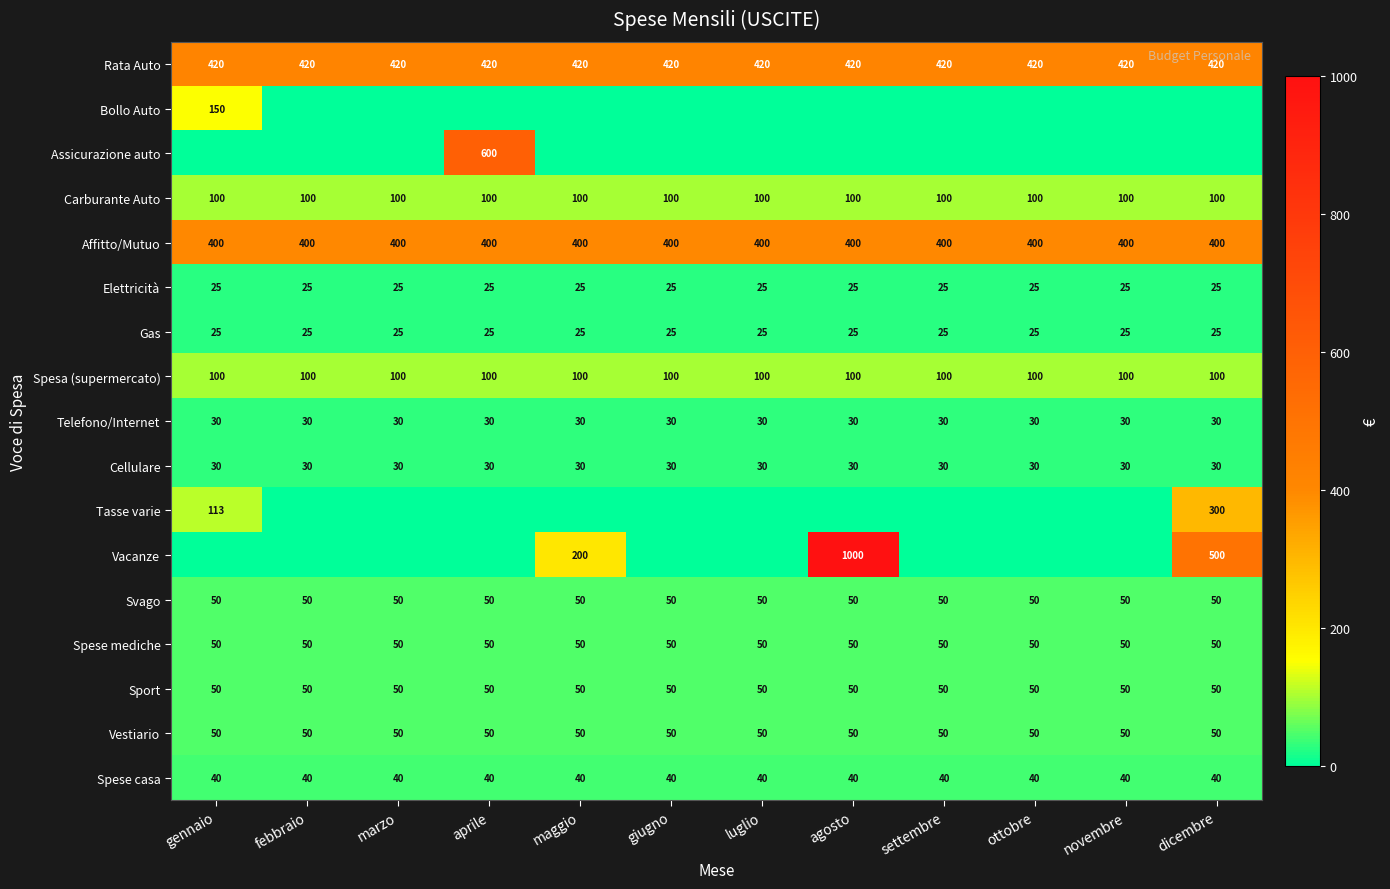

What is the total value across all series at agosto?

2370